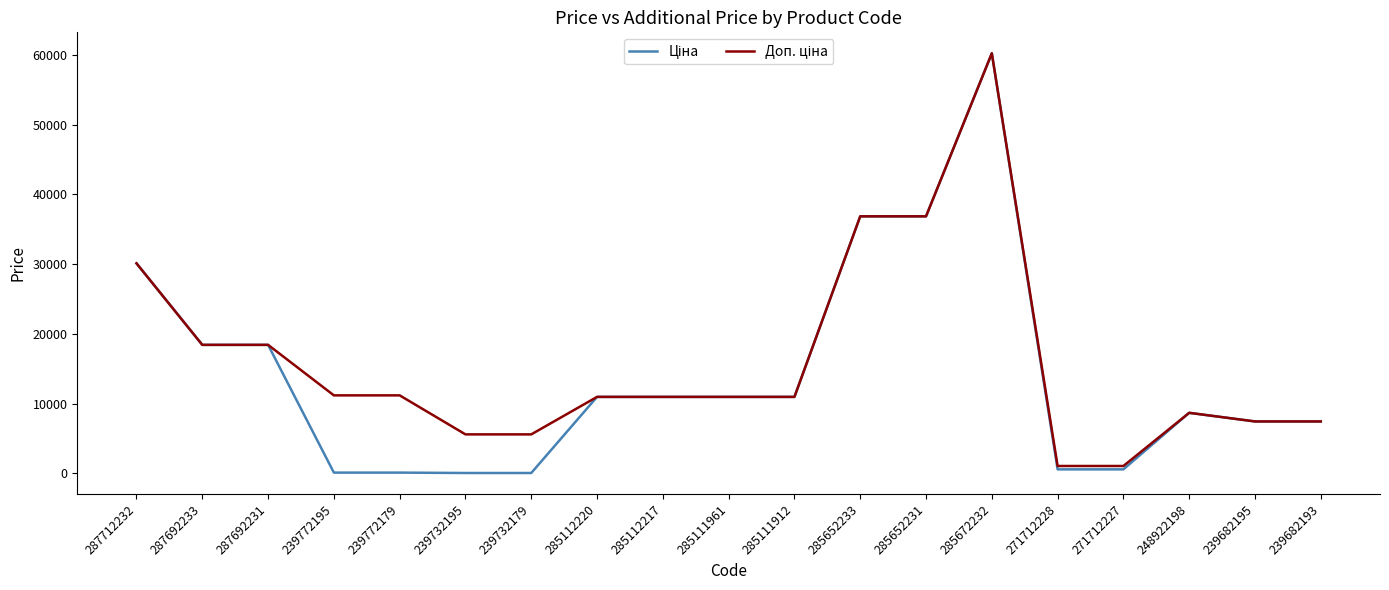

How many lines are shown in the chart?

2